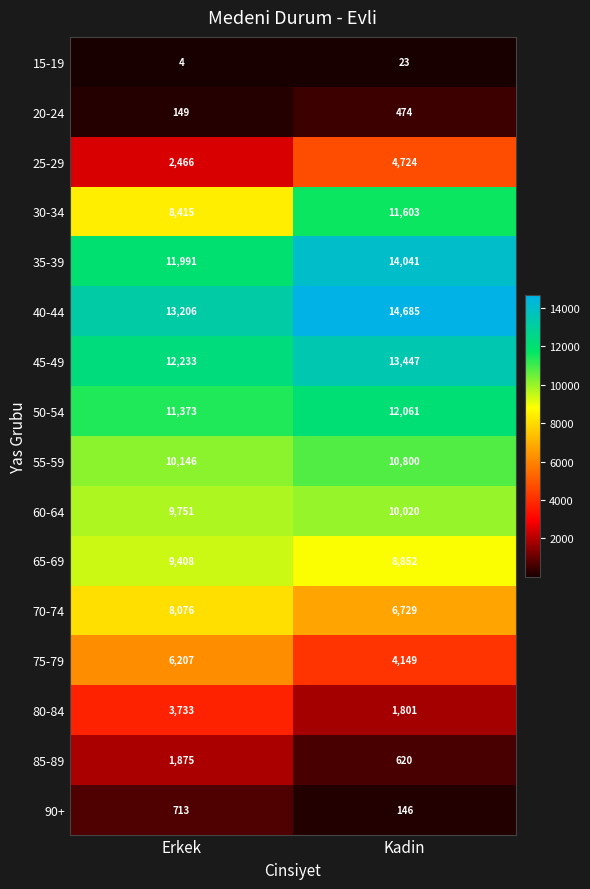

Is it true that 70-74 equals 6729 at Kadin?

True